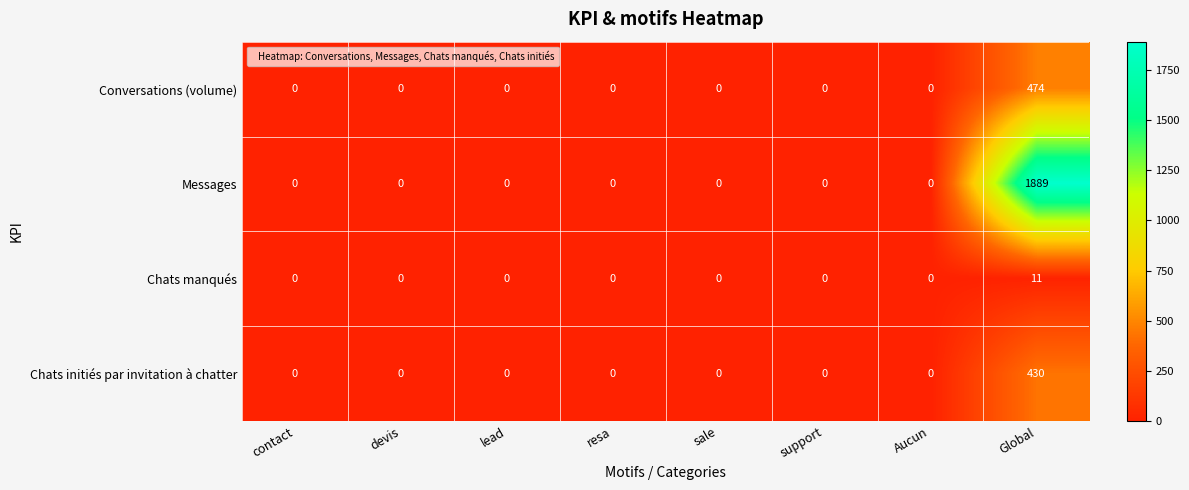

Which series has the widest spread of values?

Messages